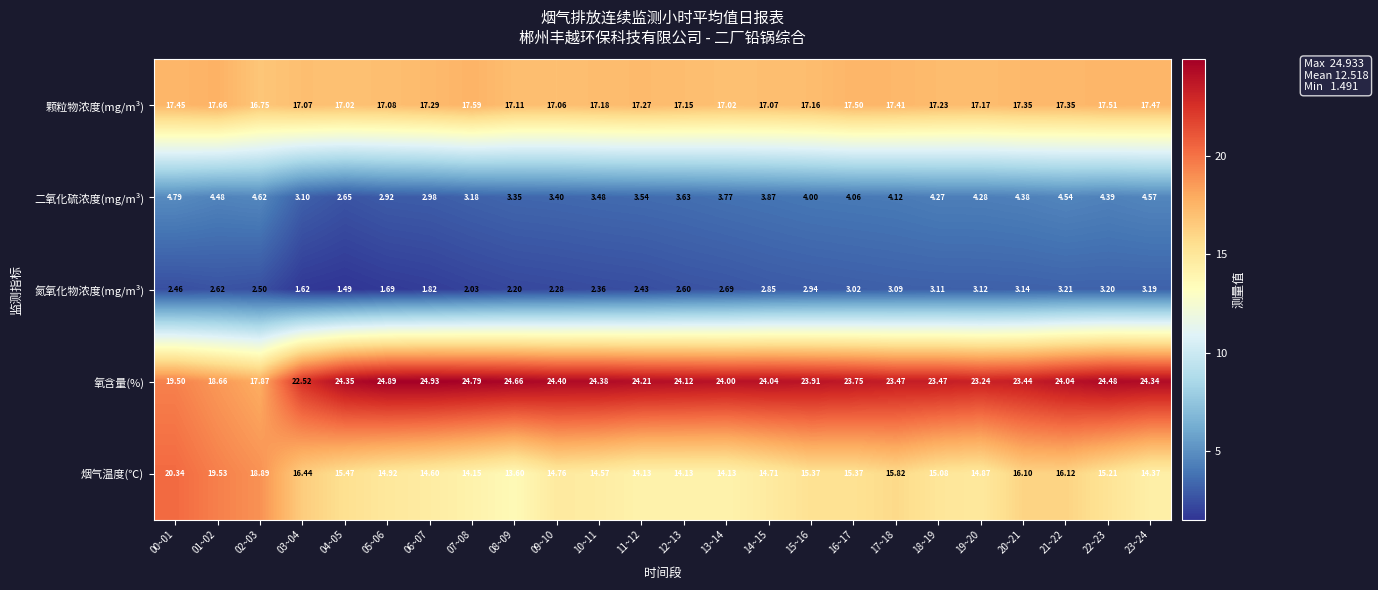

At how many categories does at least one series exceed 10?

24